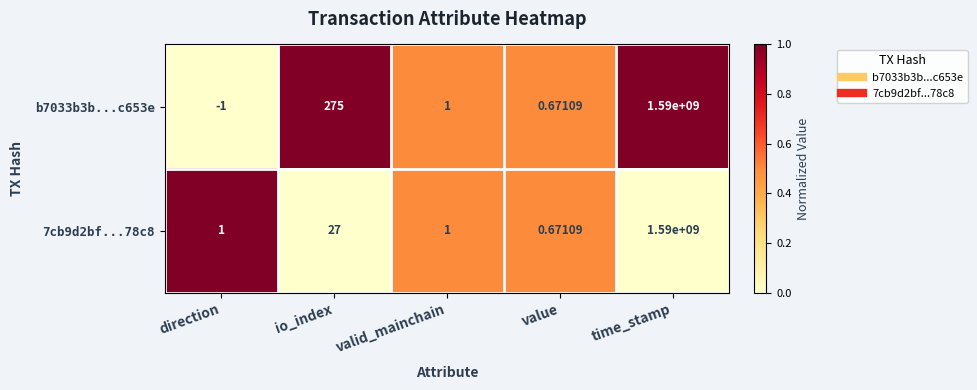

At which category does the chart reach its peak across all series?

time_stamp